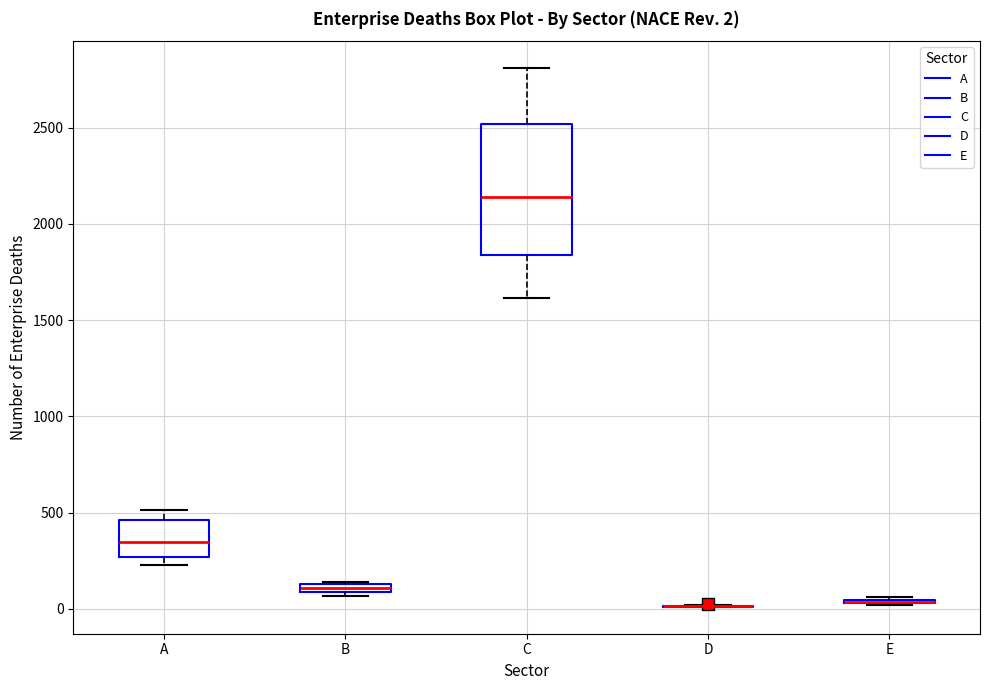

Which box is the tallest, from its lower edge to its upper edge?

C